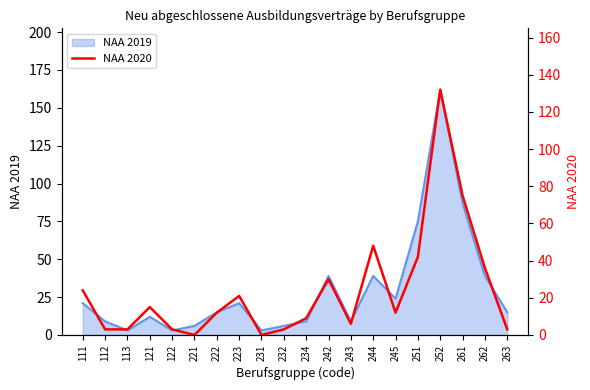

Between 234 and 252, which is larger?

252